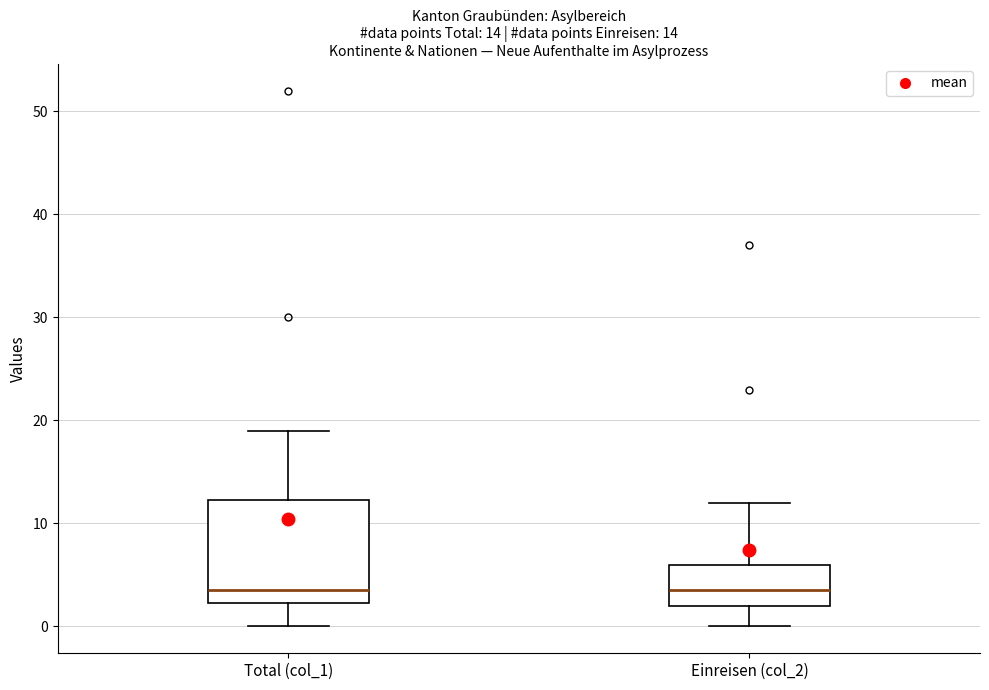

Comparing the boxes themselves (not the whiskers), which one is the tallest?

Total (col_1)